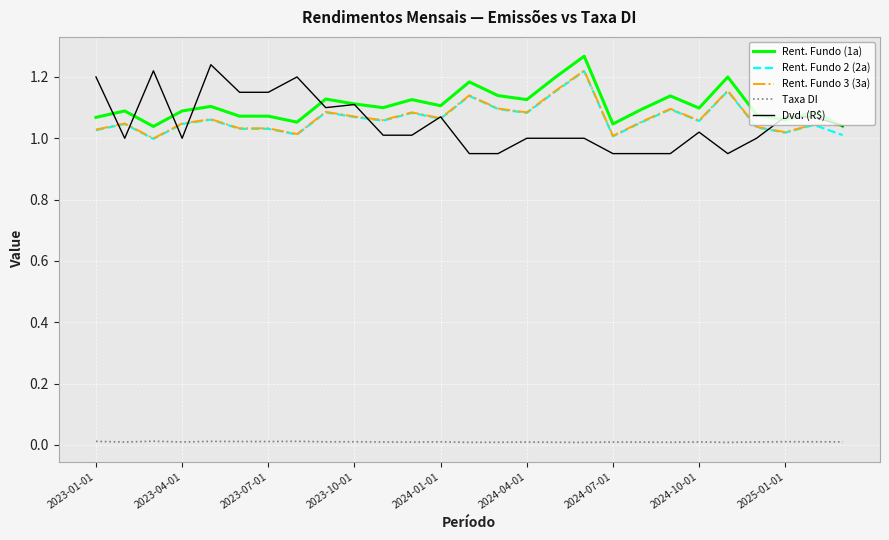

True or false: Taxa DI and Rent. Fundo 2 (2a) intersect in this chart.

False